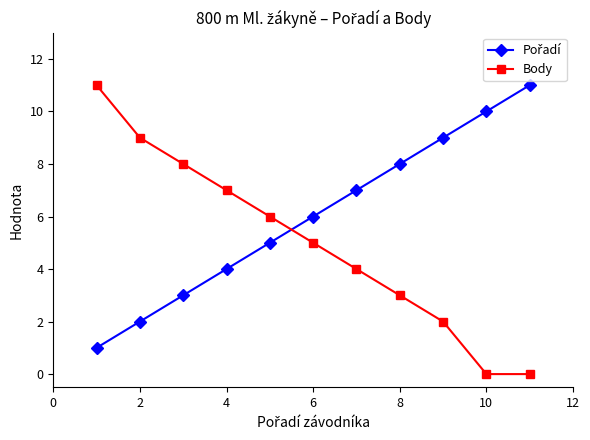

How many lines are shown in the chart?

2